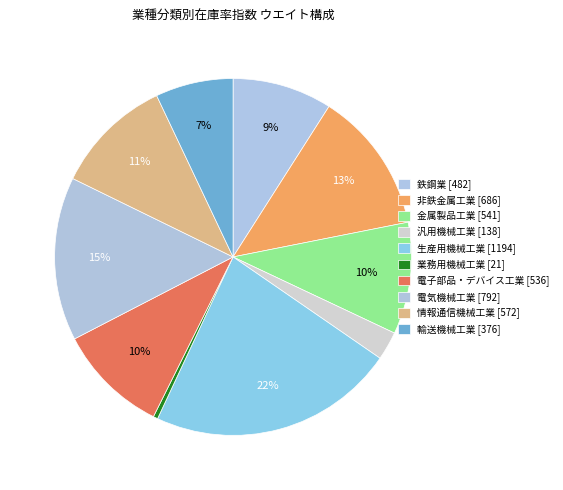

Count the number of slices in the pie.

10